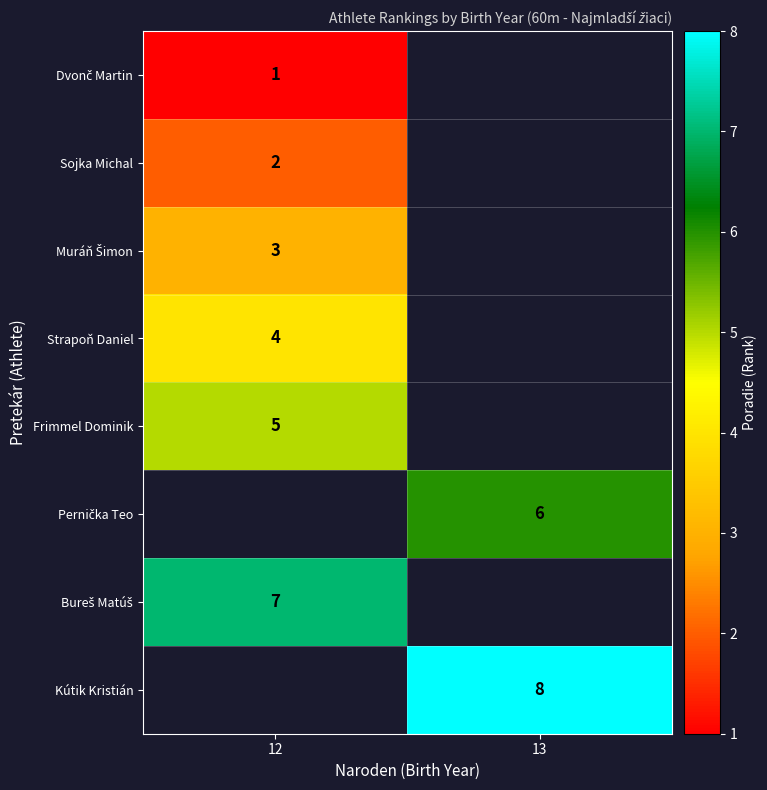

Is it true that Sojka Michal equals 0 at 12?

False